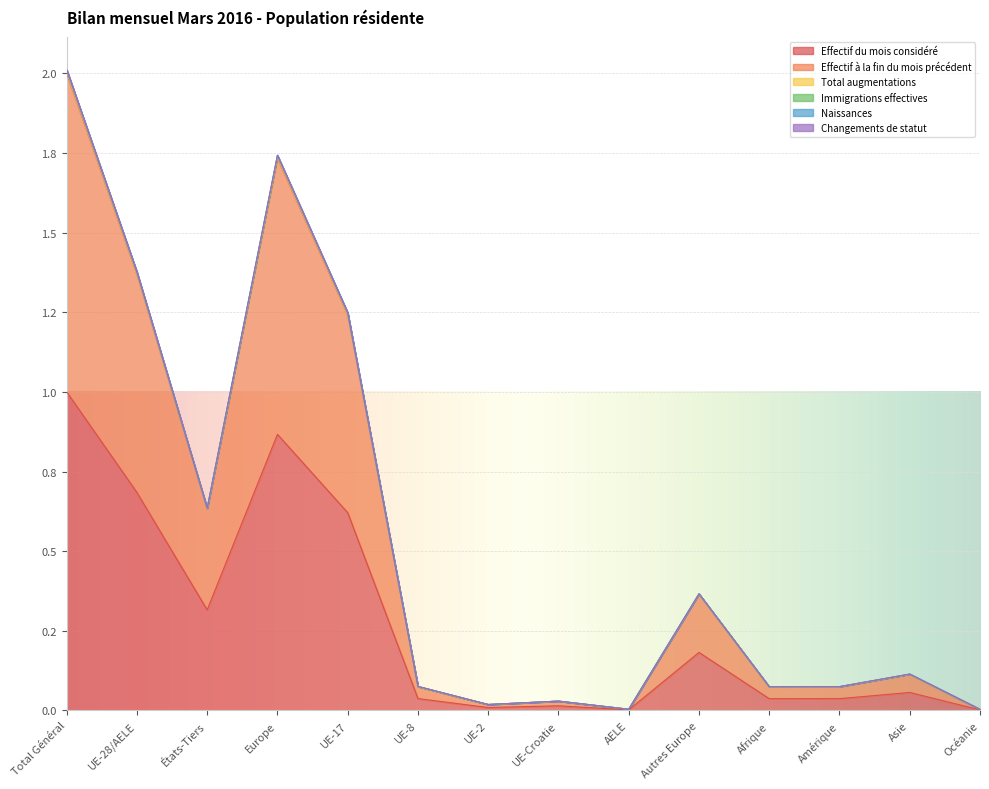

Reading right to left, list all the values displayed in this chart.

Effectif du mois considéré: Océanie=0.0	Asie=0.1	Amérique=0.0	Afrique=0.0	Autres Europe=0.2	AELE=0.0	UE-Croatie=0.0	UE-2=0.0	UE-8=0.0	UE-17=0.6	Europe=0.9	États-Tiers=0.3	UE-28/AELE=0.7	Total Général=1.0
Effectif à la fin du mois précédent: Océanie=0.0	Asie=0.1	Amérique=0.1	Afrique=0.1	Autres Europe=0.4	AELE=0.0	UE-Croatie=0.0	UE-2=0.0	UE-8=0.1	UE-17=1.2	Europe=1.7	États-Tiers=0.6	UE-28/AELE=1.4	Total Général=2.0
Total augmentations: Océanie=0.0	Asie=0.1	Amérique=0.1	Afrique=0.1	Autres Europe=0.4	AELE=0.0	UE-Croatie=0.0	UE-2=0.0	UE-8=0.1	UE-17=1.2	Europe=1.7	États-Tiers=0.6	UE-28/AELE=1.4	Total Général=2.0
Immigrations effectives: Océanie=0.0	Asie=0.1	Amérique=0.1	Afrique=0.1	Autres Europe=0.4	AELE=0.0	UE-Croatie=0.0	UE-2=0.0	UE-8=0.1	UE-17=1.2	Europe=1.7	États-Tiers=0.6	UE-28/AELE=1.4	Total Général=2.0
Naissances: Océanie=0.0	Asie=0.1	Amérique=0.1	Afrique=0.1	Autres Europe=0.4	AELE=0.0	UE-Croatie=0.0	UE-2=0.0	UE-8=0.1	UE-17=1.2	Europe=1.7	États-Tiers=0.6	UE-28/AELE=1.4	Total Général=2.0